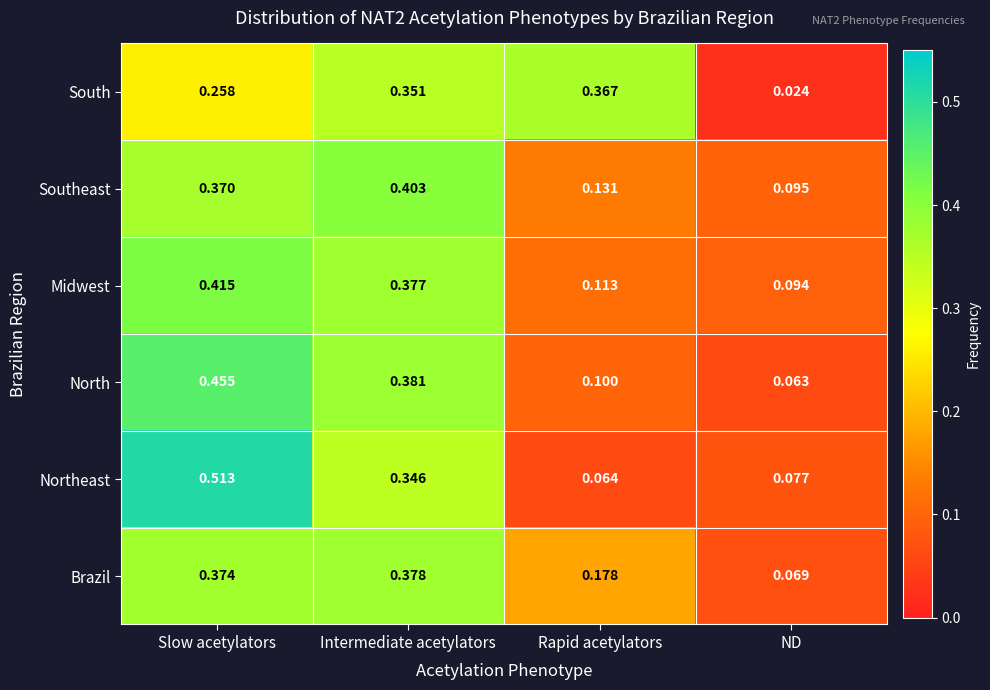

Which category has the highest value in the Brazil series?

Intermediate acetylators